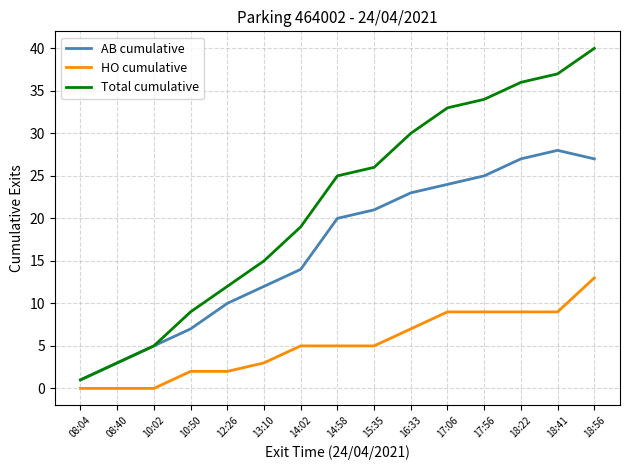

What is the minimum value for AB cumulative?

1